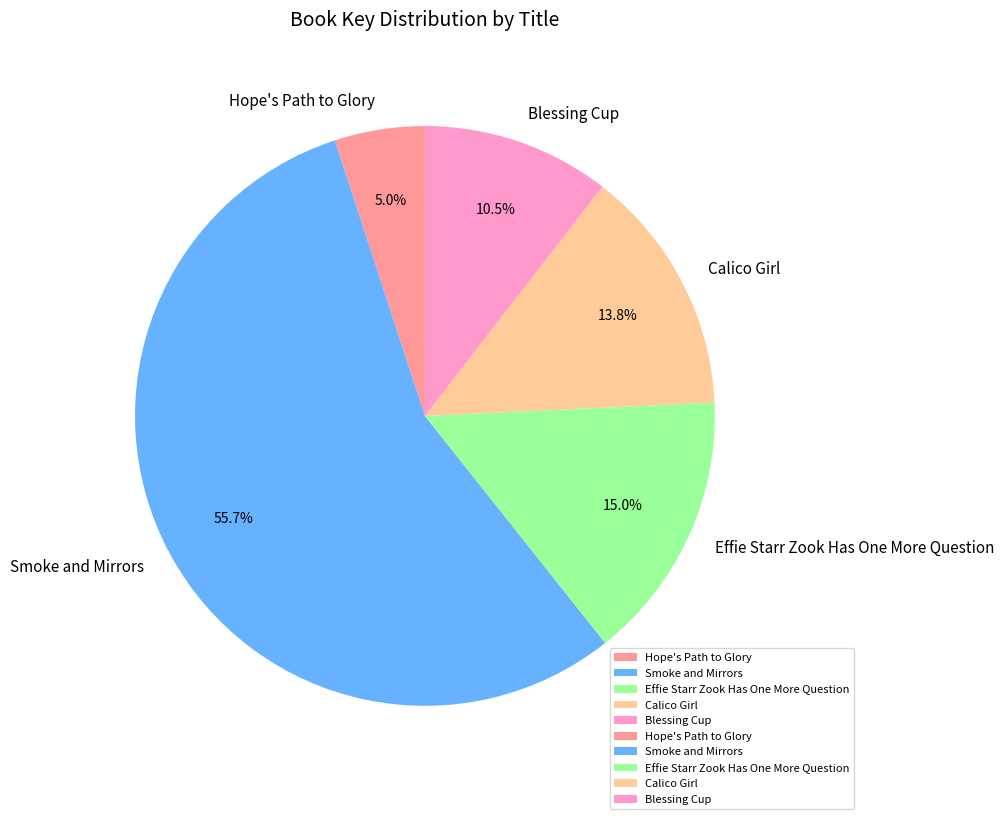

Is there any slice that represents more than half of the pie?

Yes